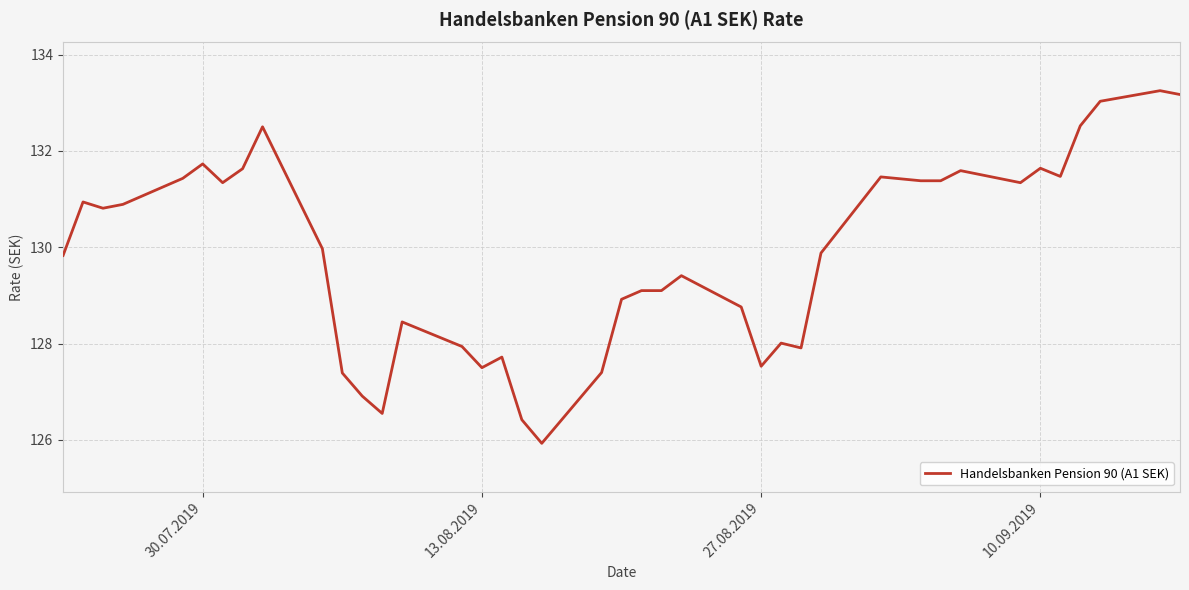

Does the chart have visible grid lines?

Yes